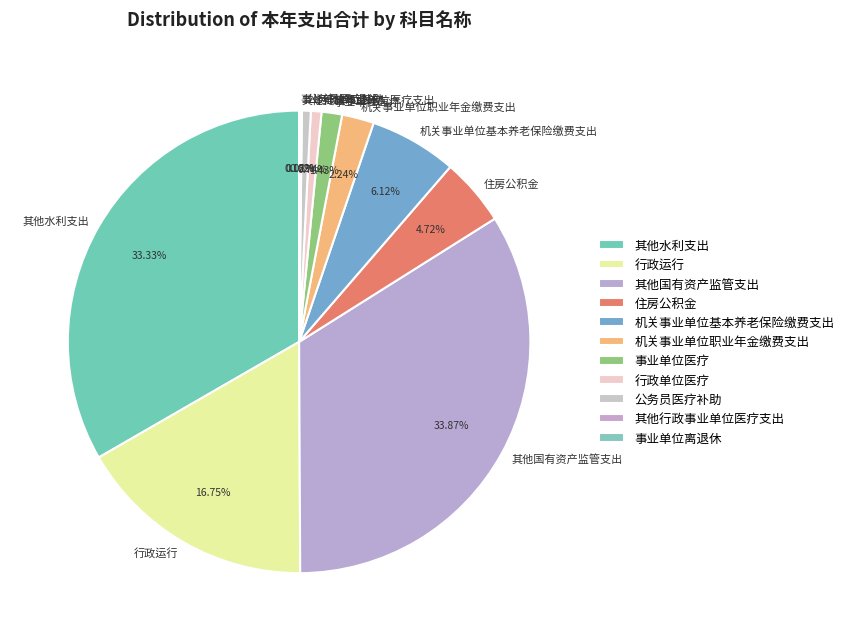

What is the largest slice in the pie chart?

其他国有资产监管支出